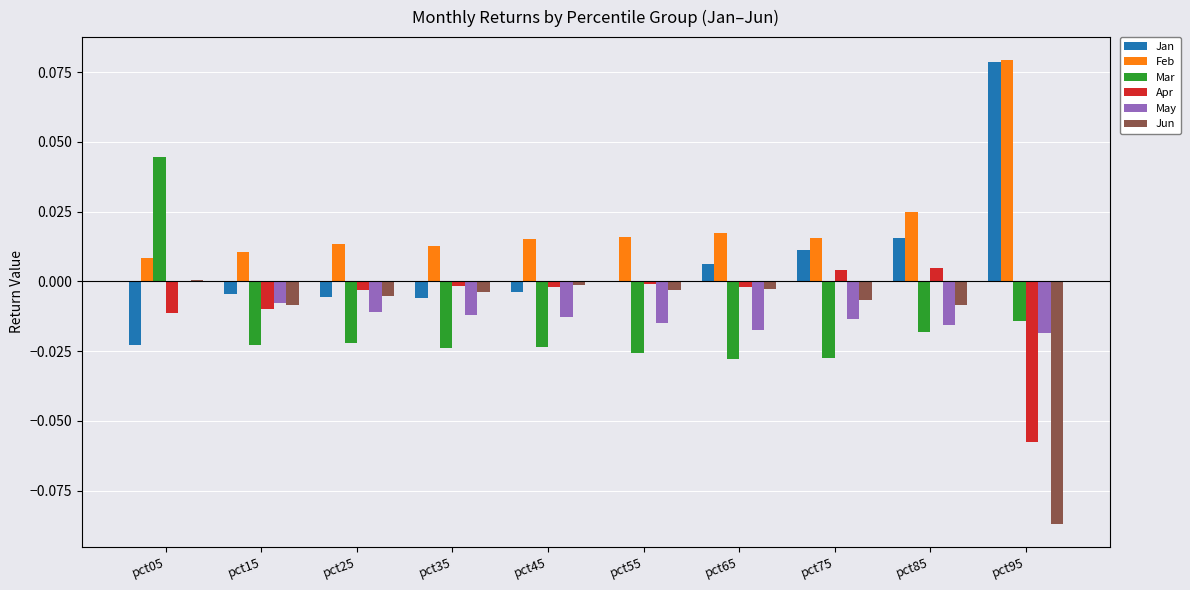

How many data points does each series have?

10